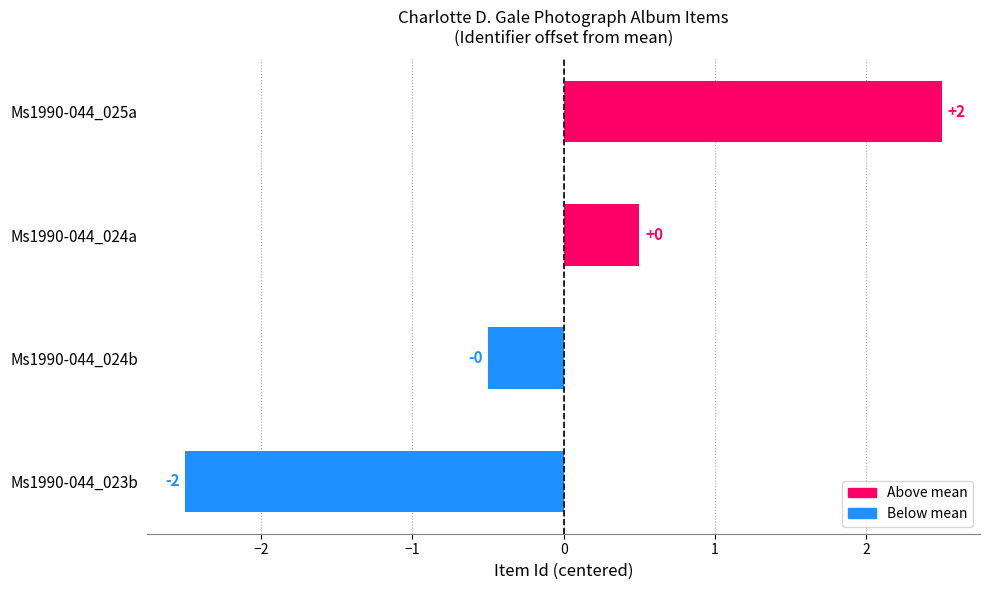

How many bars are there in total?

4